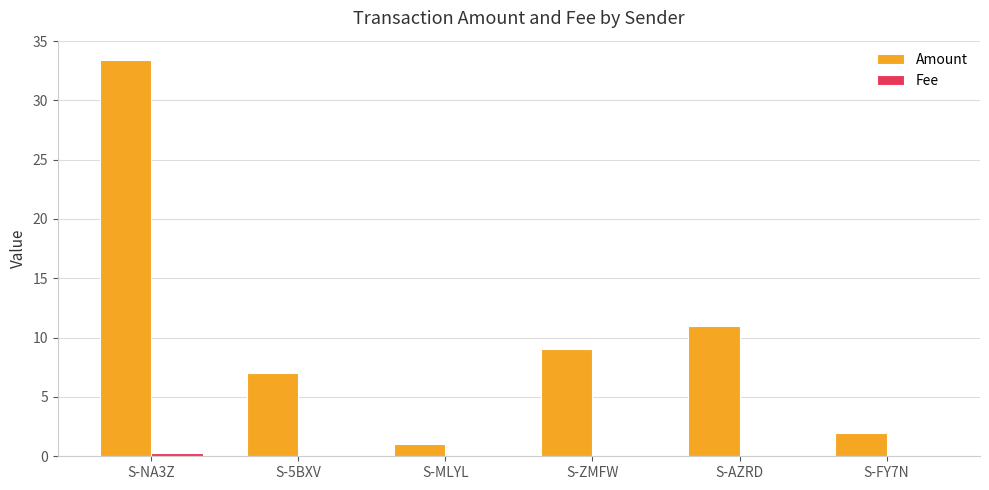

At which category is the sum across all series the highest?

S-NA3Z